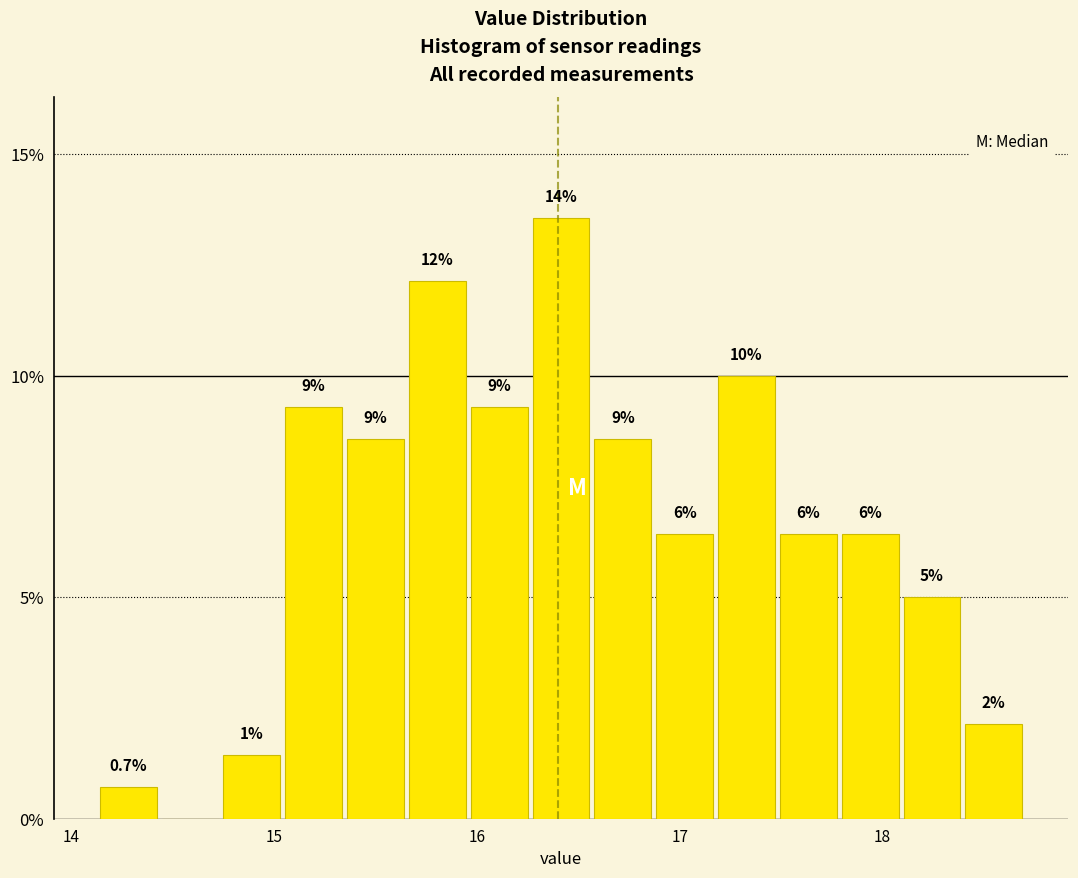

Around what value on the x-axis is the tallest bar? Give the approximate position of its centre, as read against the axis.

16.4